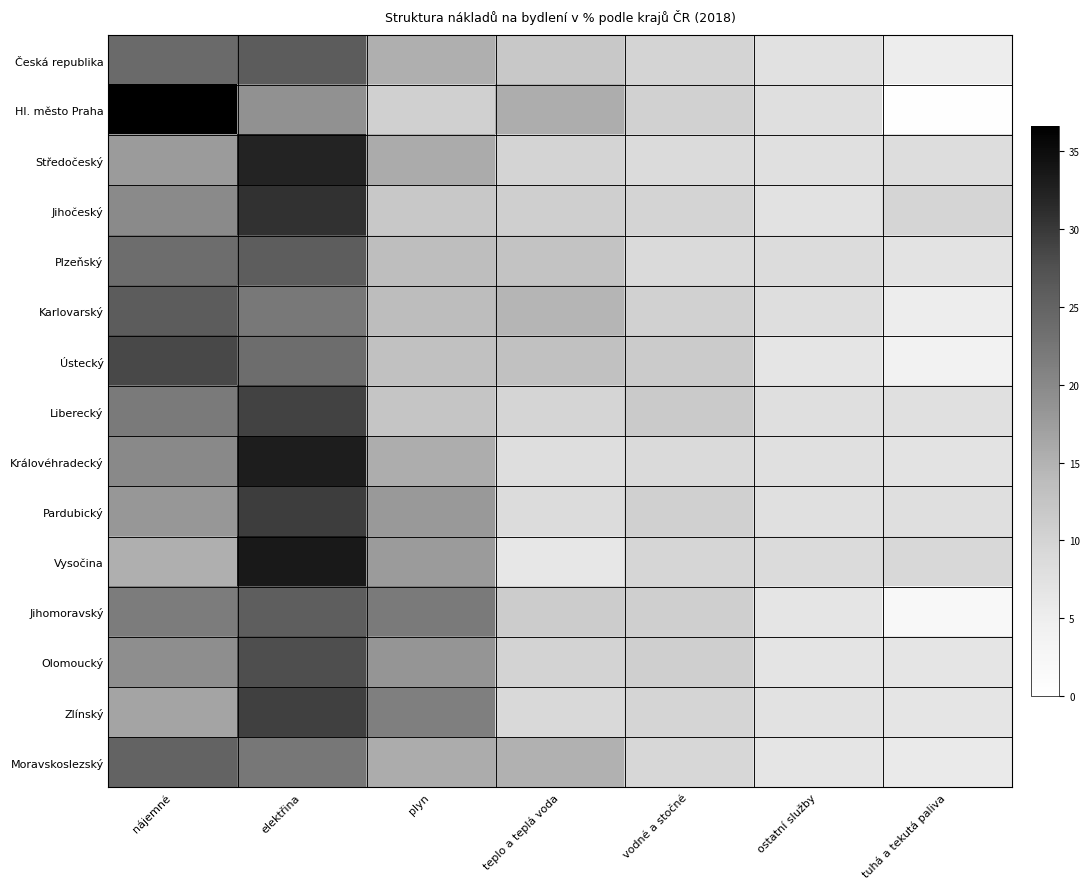

Reading left to right, what are all the values shown in this chart?

Česká republika: nájemné=24.1	elektřina=26.0	plyn=15.3	teplo a teplá voda=11.9	vodné a stočné=10.0	ostatní služby=7.5	tuhá a tekutá paliva=5.2
Hl. město Praha: nájemné=36.6	elektřina=18.9	plyn=10.5	teplo a teplá voda=15.5	vodné a stočné=10.4	ostatní služby=7.9	tuhá a tekutá paliva=0.2
Středočeský: nájemné=17.6	elektřina=32.1	plyn=15.8	teplo a teplá voda=10.0	vodné a stočné=8.6	ostatní služby=7.7	tuhá a tekutá paliva=8.2
Jihočeský: nájemné=19.8	elektřina=30.6	plyn=12.0	teplo a teplá voda=10.6	vodné a stočné=9.9	ostatní služby=7.3	tuhá a tekutá paliva=9.8
Plzeňský: nájemné=23.7	elektřina=25.8	plyn=13.5	teplo a teplá voda=12.6	vodné a stočné=8.8	ostatní služby=8.5	tuhá a tekutá paliva=7.1
Karlovarský: nájemné=25.9	elektřina=22.1	plyn=13.7	teplo a teplá voda=14.7	vodné a stočné=10.4	ostatní služby=8.1	tuhá a tekutá paliva=5.1
Ústecký: nájemné=28.4	elektřina=23.7	plyn=13.0	teplo a teplá voda=12.9	vodné a stočné=11.3	ostatní služby=6.7	tuhá a tekutá paliva=3.9
Liberecký: nájemné=21.9	elektřina=28.9	plyn=12.3	teplo a teplá voda=9.8	vodné a stočné=11.5	ostatní služby=7.9	tuhá a tekutá paliva=7.7
Královéhradecký: nájemné=19.9	elektřina=33.0	plyn=15.5	teplo a teplá voda=8.1	vodné a stočné=8.8	ostatní služby=7.6	tuhá a tekutá paliva=7.1
Pardubický: nájemné=18.1	elektřina=29.5	plyn=17.9	teplo a teplá voda=8.5	vodné a stočné=10.5	ostatní služby=7.6	tuhá a tekutá paliva=7.9
Vysočina: nájemné=15.3	elektřina=33.4	plyn=17.6	teplo a teplá voda=6.2	vodné a stočné=9.6	ostatní služby=8.7	tuhá a tekutá paliva=9.2
Jihomoravský: nájemné=21.6	elektřina=25.7	plyn=22.0	teplo a teplá voda=11.2	vodné a stočné=10.6	ostatní služby=6.8	tuhá a tekutá paliva=2.1
Olomoucký: nájemné=19.3	elektřina=27.8	plyn=18.4	teplo a teplá voda=10.1	vodné a stočné=10.7	ostatní služby=7.0	tuhá a tekutá paliva=6.8
Zlínský: nájemné=16.7	elektřina=29.2	plyn=21.2	teplo a teplá voda=9.1	vodné a stočné=9.8	ostatní služby=7.3	tuhá a tekutá paliva=6.7
Moravskoslezský: nájemné=25.0	elektřina=22.3	plyn=15.7	teplo a teplá voda=15.1	vodné a stočné=9.4	ostatní služby=6.7	tuhá a tekutá paliva=5.8